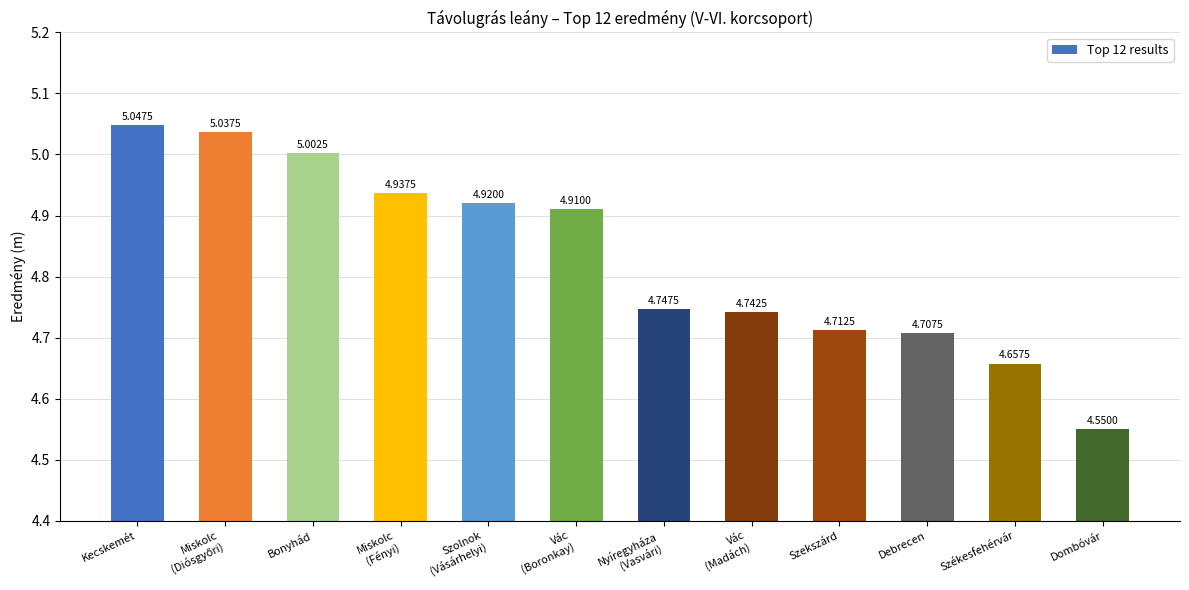

Are the bars grouped side by side (vs. stacked)?

No